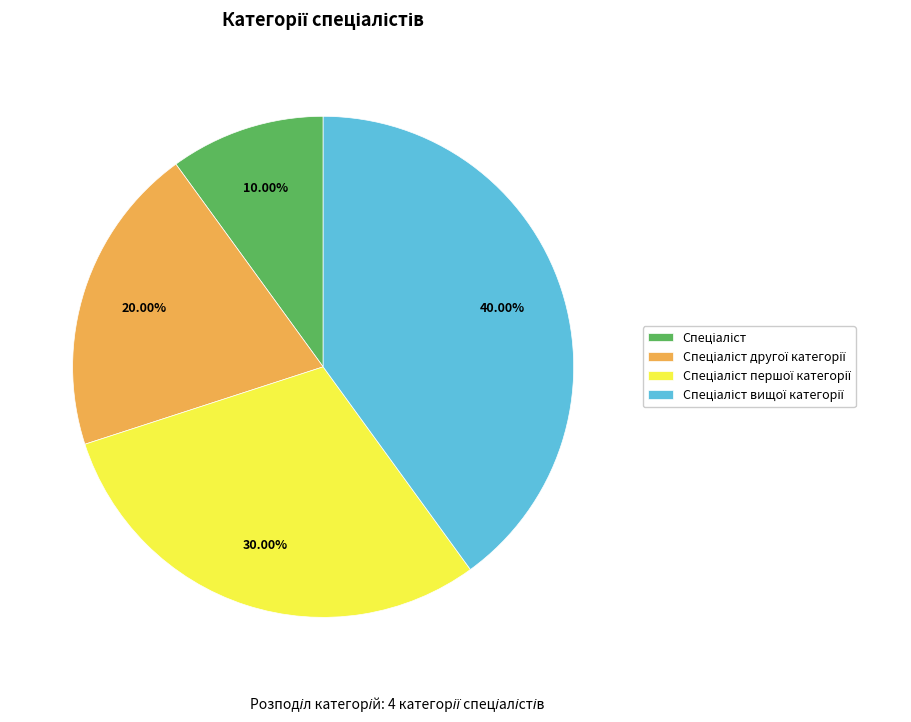

Is there a majority slice in this chart?

No